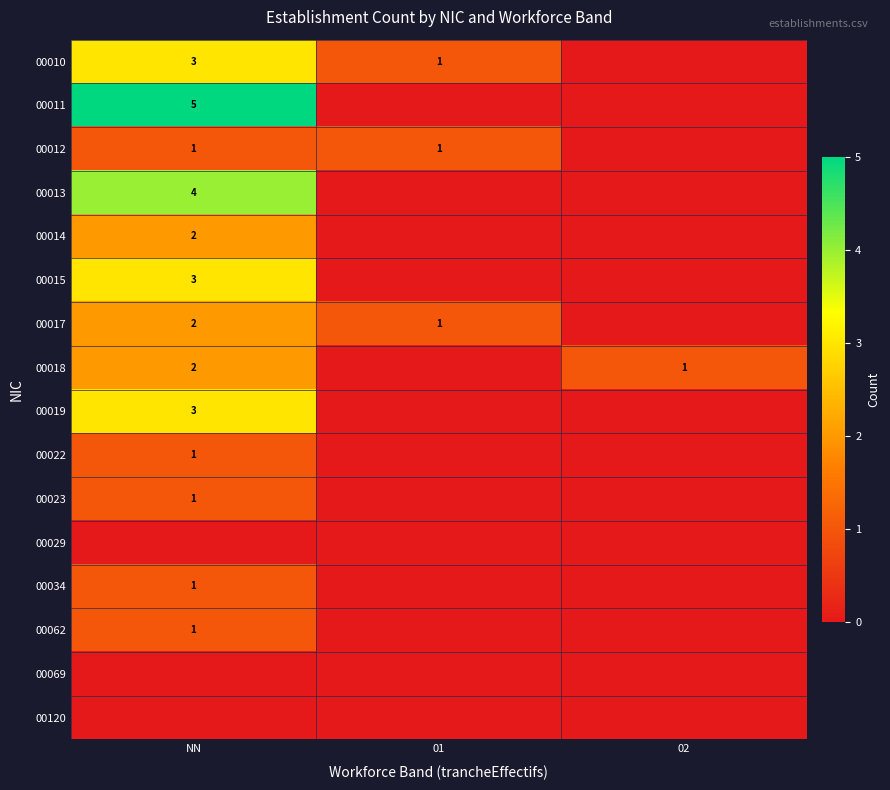

Between NN and 02, which is larger?

NN